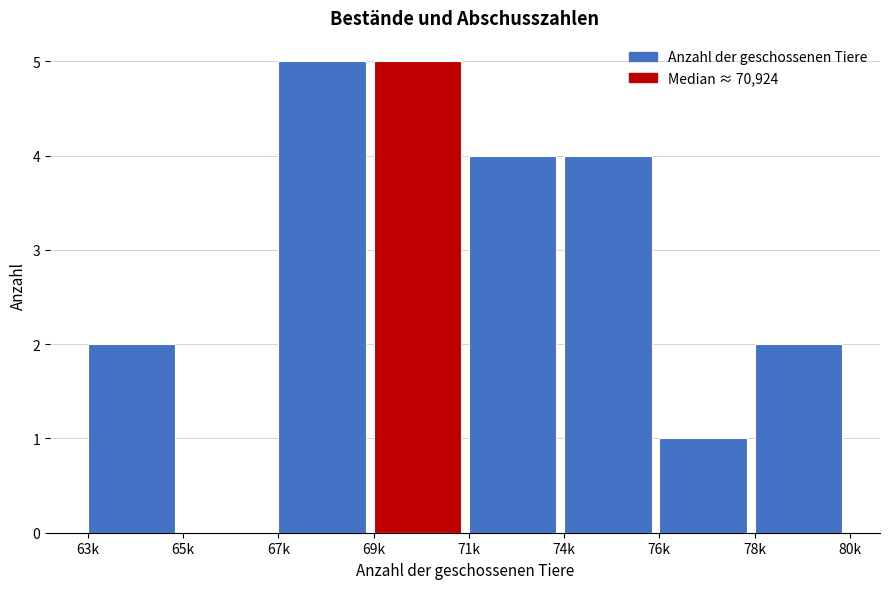

Reading right to left, list all the values displayed in this chart.

78k=2	76k=1	74k=4	71k=4	69k=5	67k=5	65k=0	63k=2